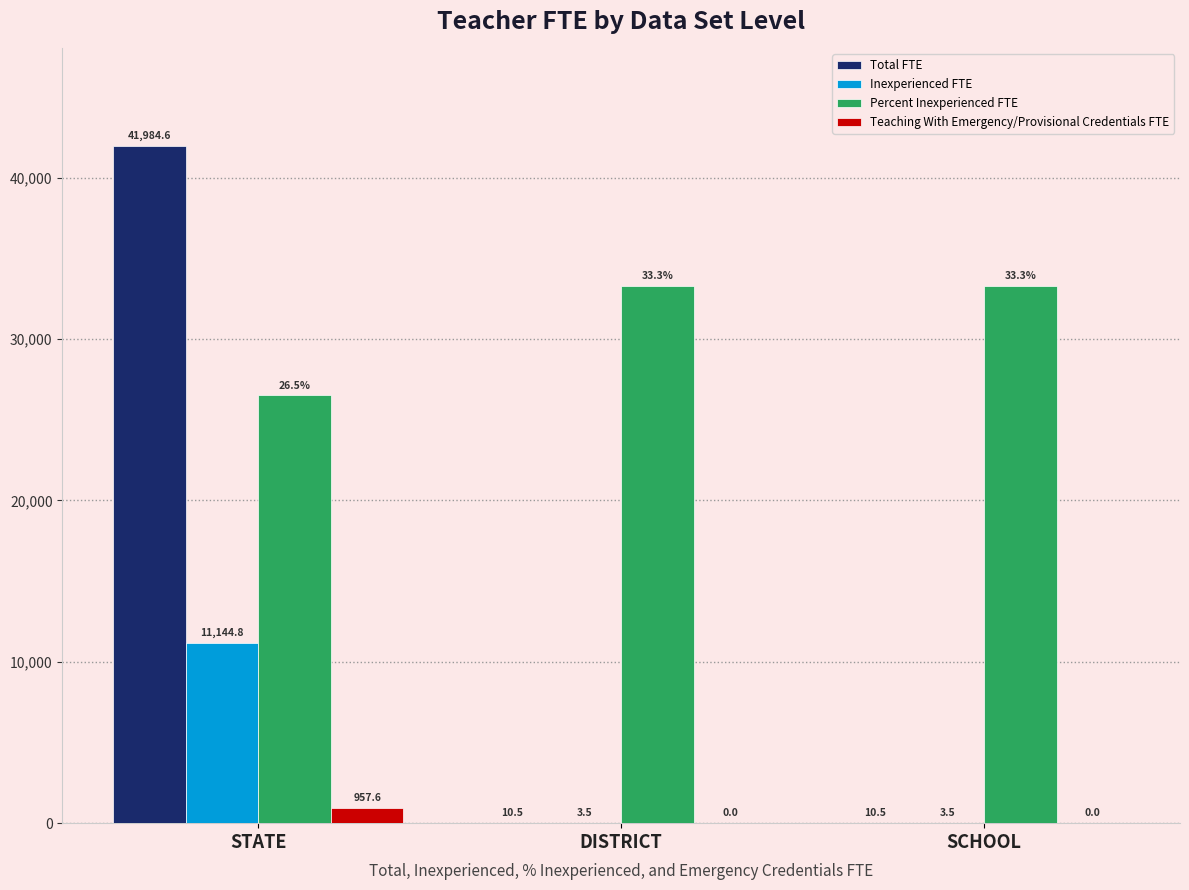

What is the sum of all Teaching With Emergency/Provisional Credentials FTE values?

957.6